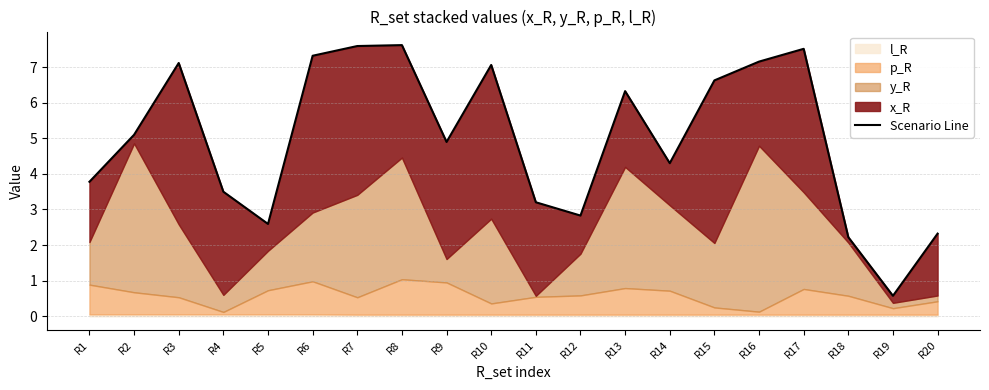

How many interior local peaks (higher than both neighbors) does the data have?

5